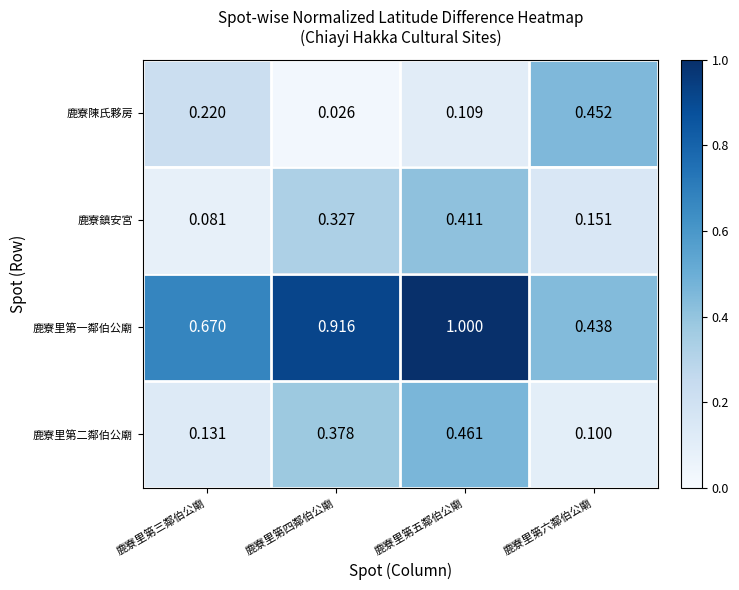

Which series has the largest total across all categories?

鹿寮里第一鄰伯公廟